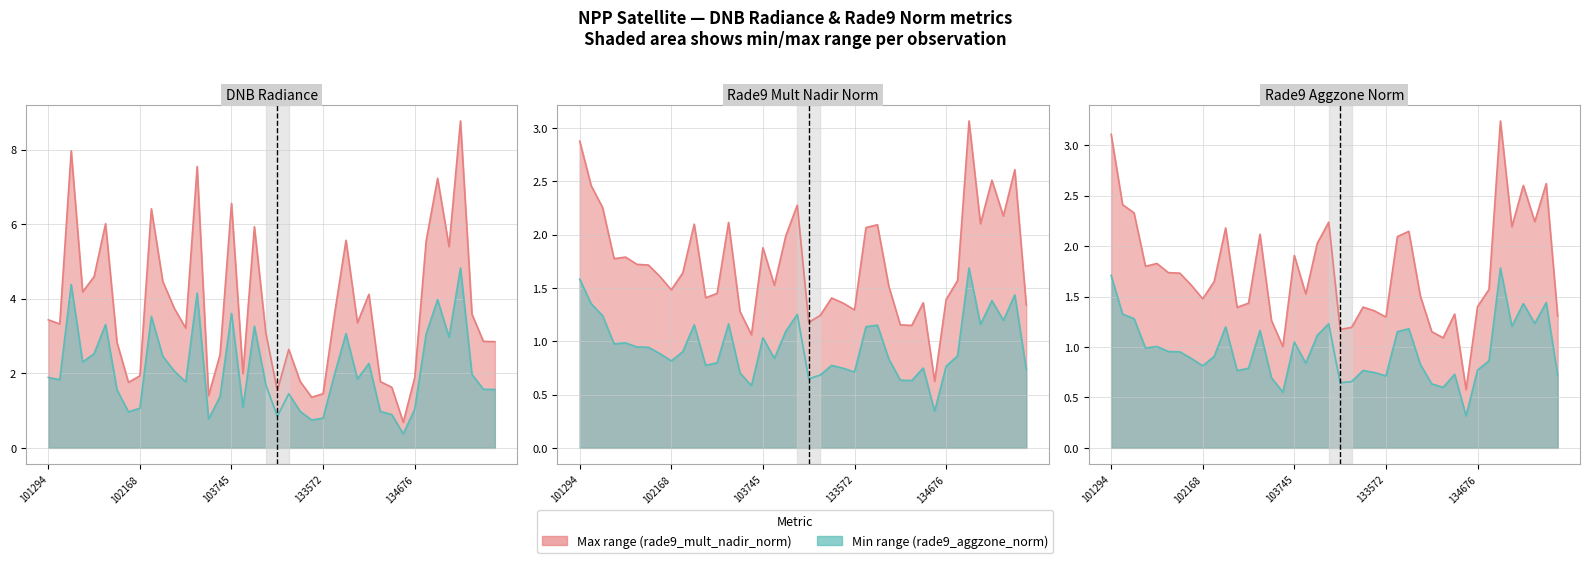

What is the average value of the Series Hi series?

3.8